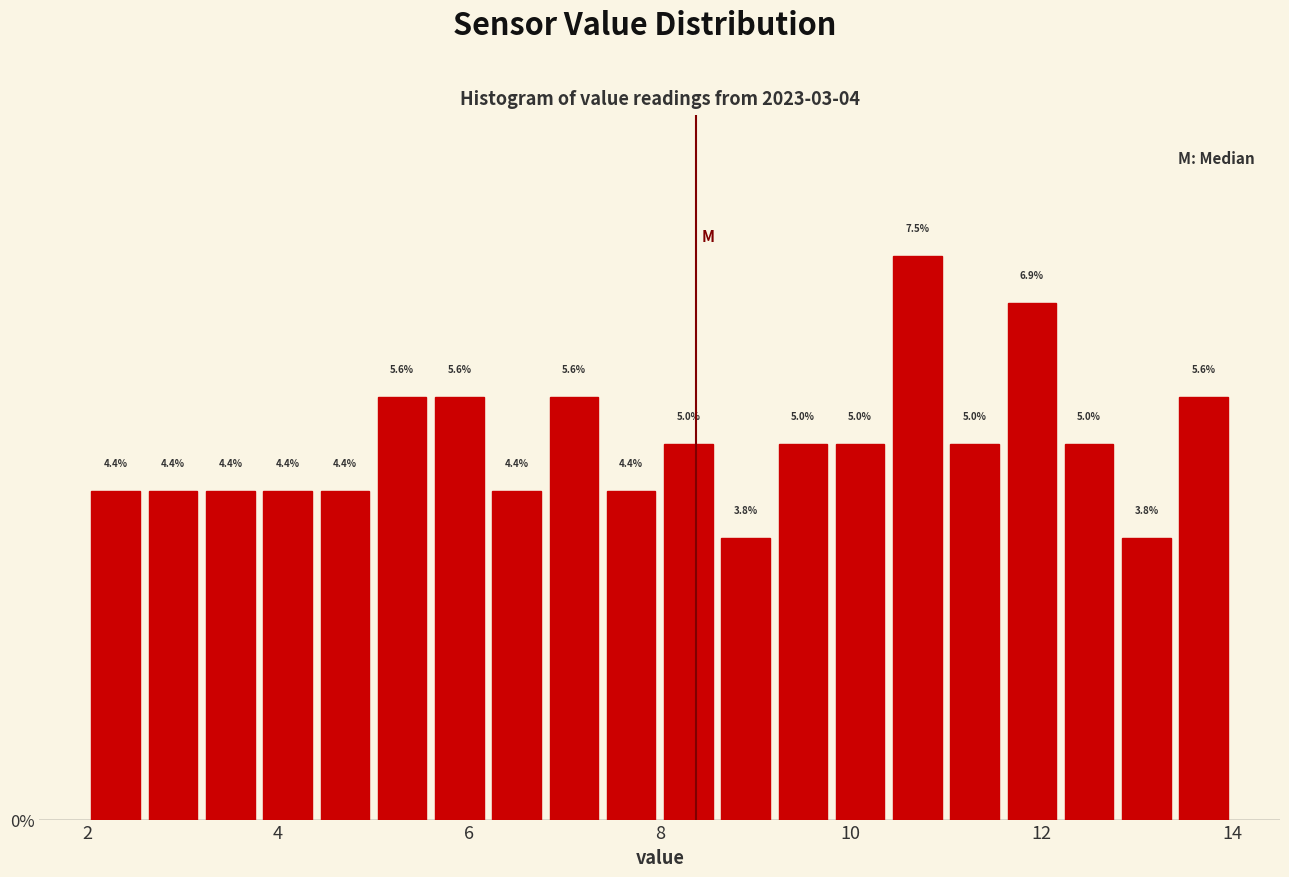

Around what value on the x-axis is the tallest bar? Give the approximate position of its centre, as read against the axis.

10.8